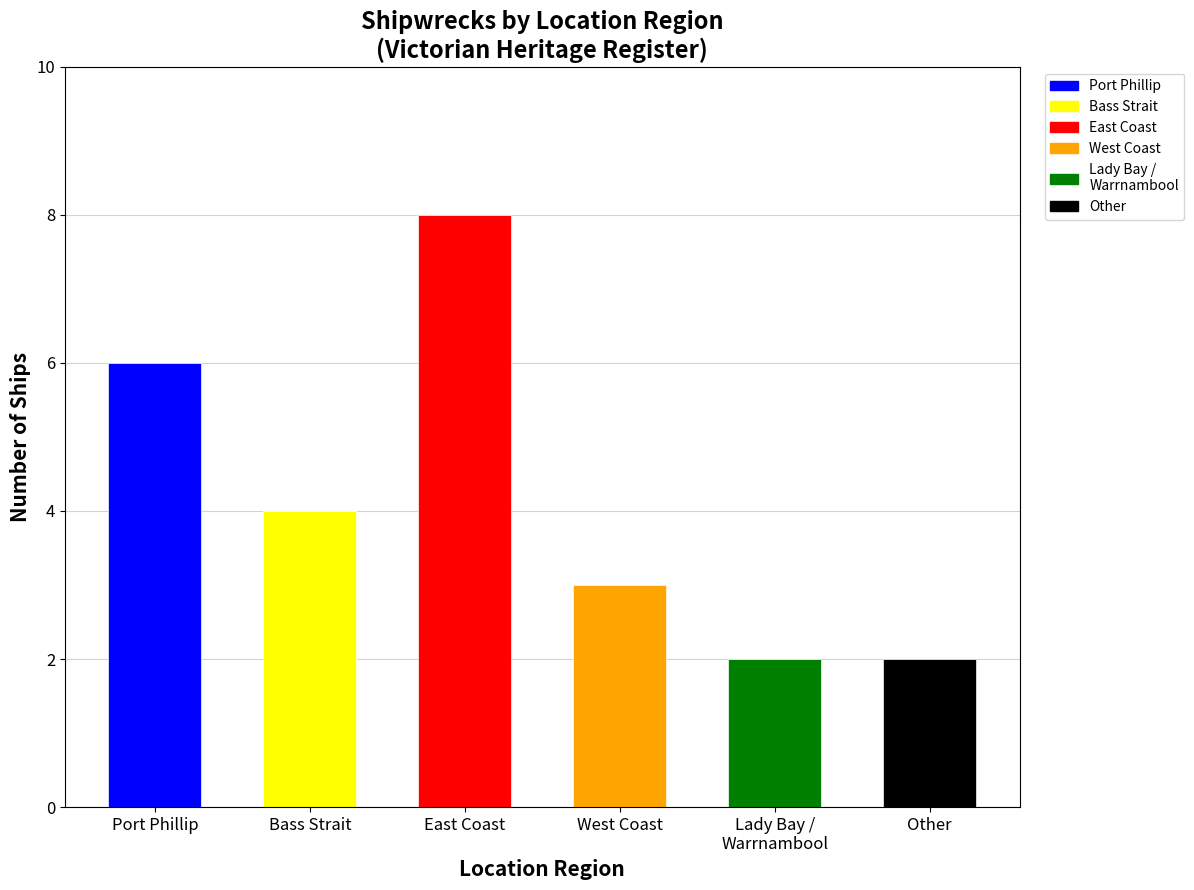

True or false: the data shows 11 at East Coast.

False